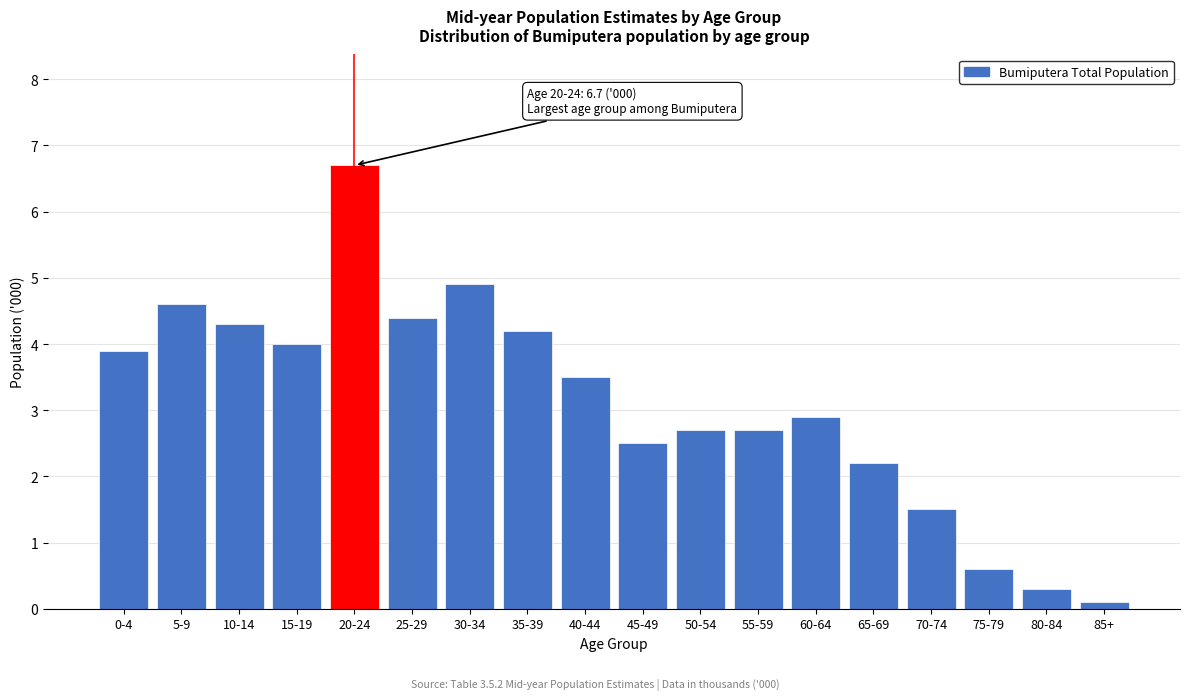

Reading left to right, transcribe all the data shown in this chart.

0-4=3.9	5-9=4.6	10-14=4.3	15-19=4.0	20-24=6.7	25-29=4.4	30-34=4.9	35-39=4.2	40-44=3.5	45-49=2.5	50-54=2.7	55-59=2.7	60-64=2.9	65-69=2.2	70-74=1.5	75-79=0.6	80-84=0.3	85+=0.1